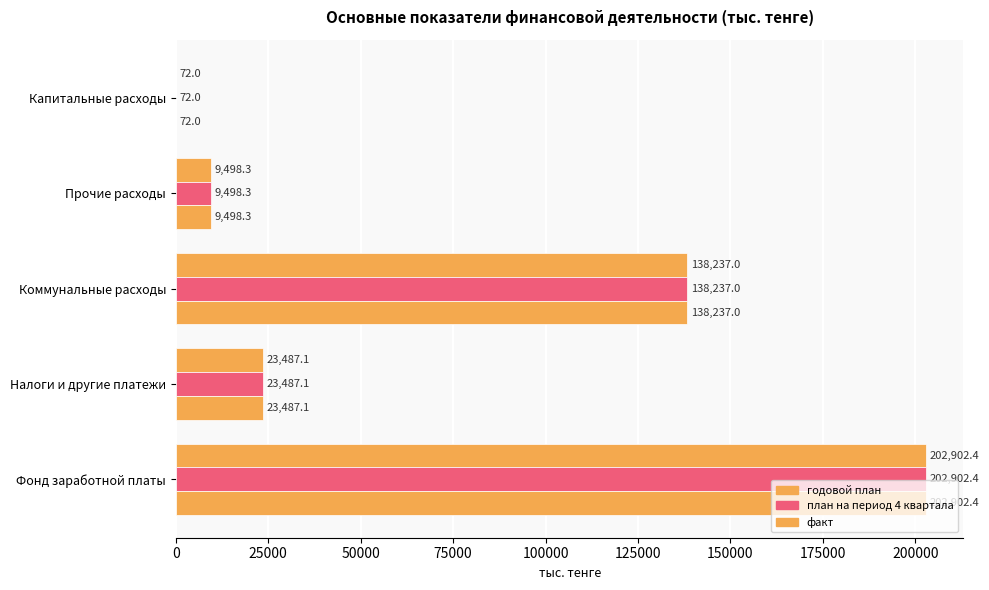

How many data points in факт are above 23487?

3